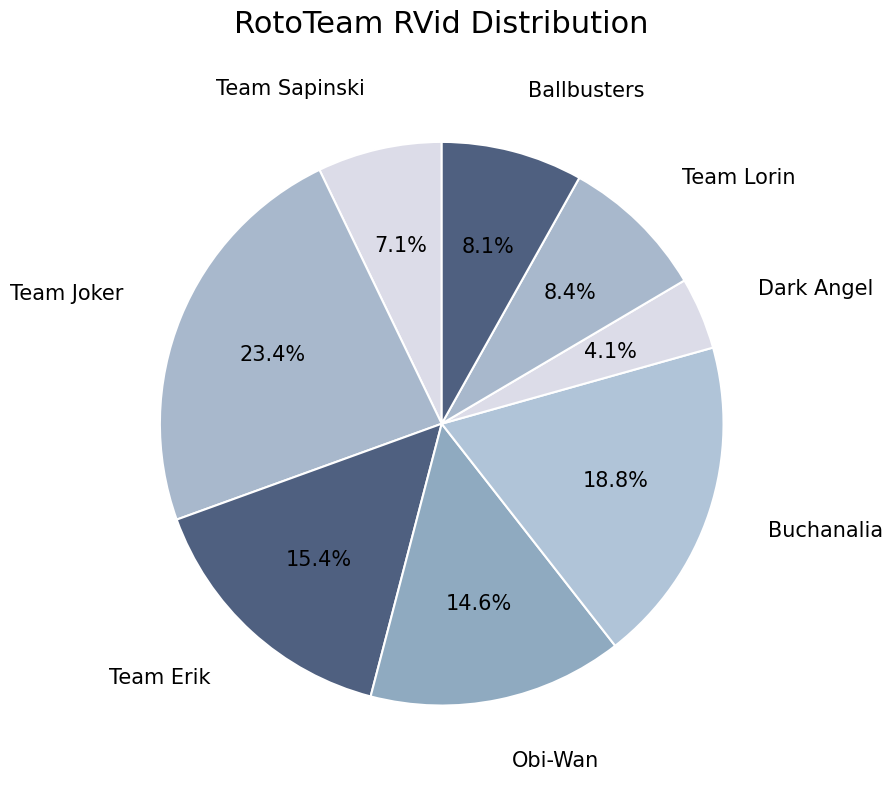

How much of the chart is everything except Dark Angel?

95.9%